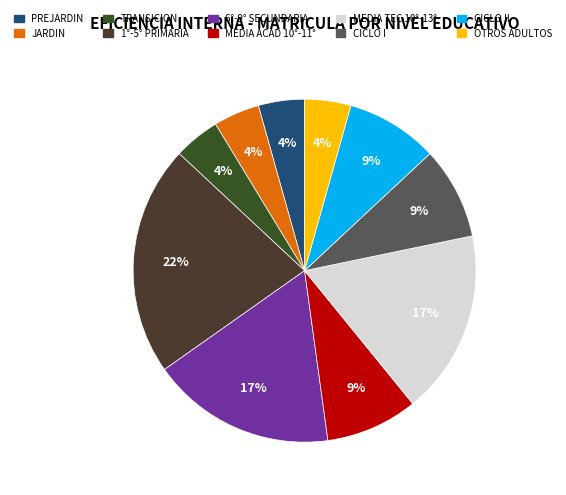

Count the number of slices in the pie.

10